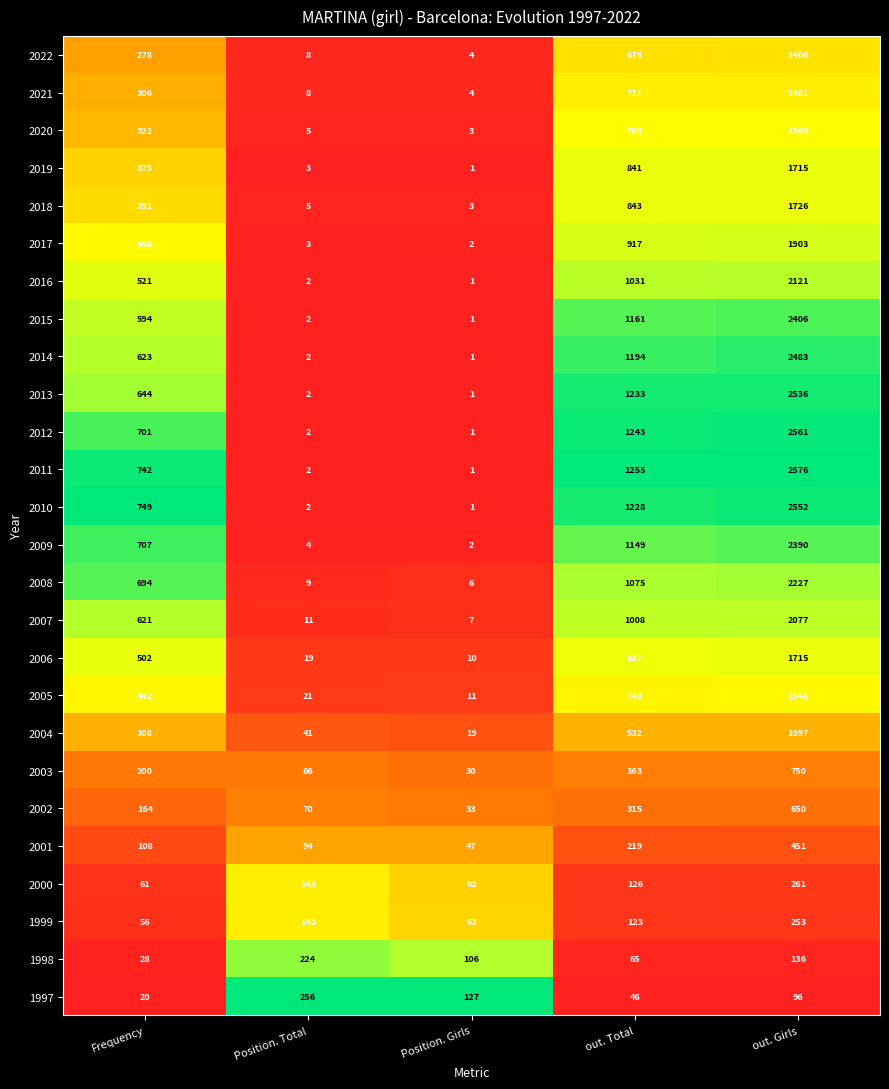

True or false: 2016 has a value of 1460 at out. Total.

False